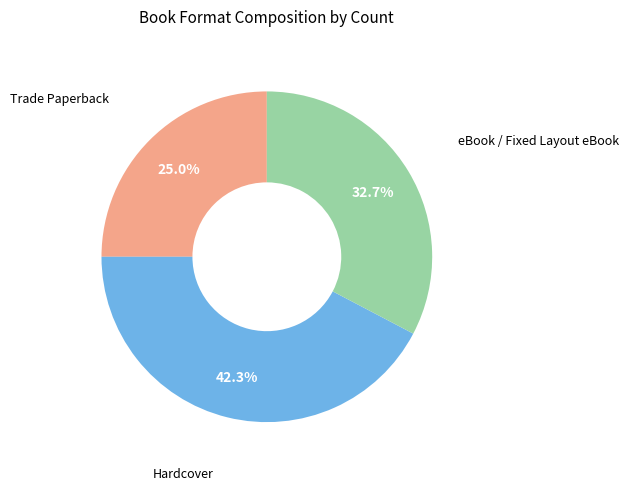

Is there any slice that represents more than half of the pie?

No